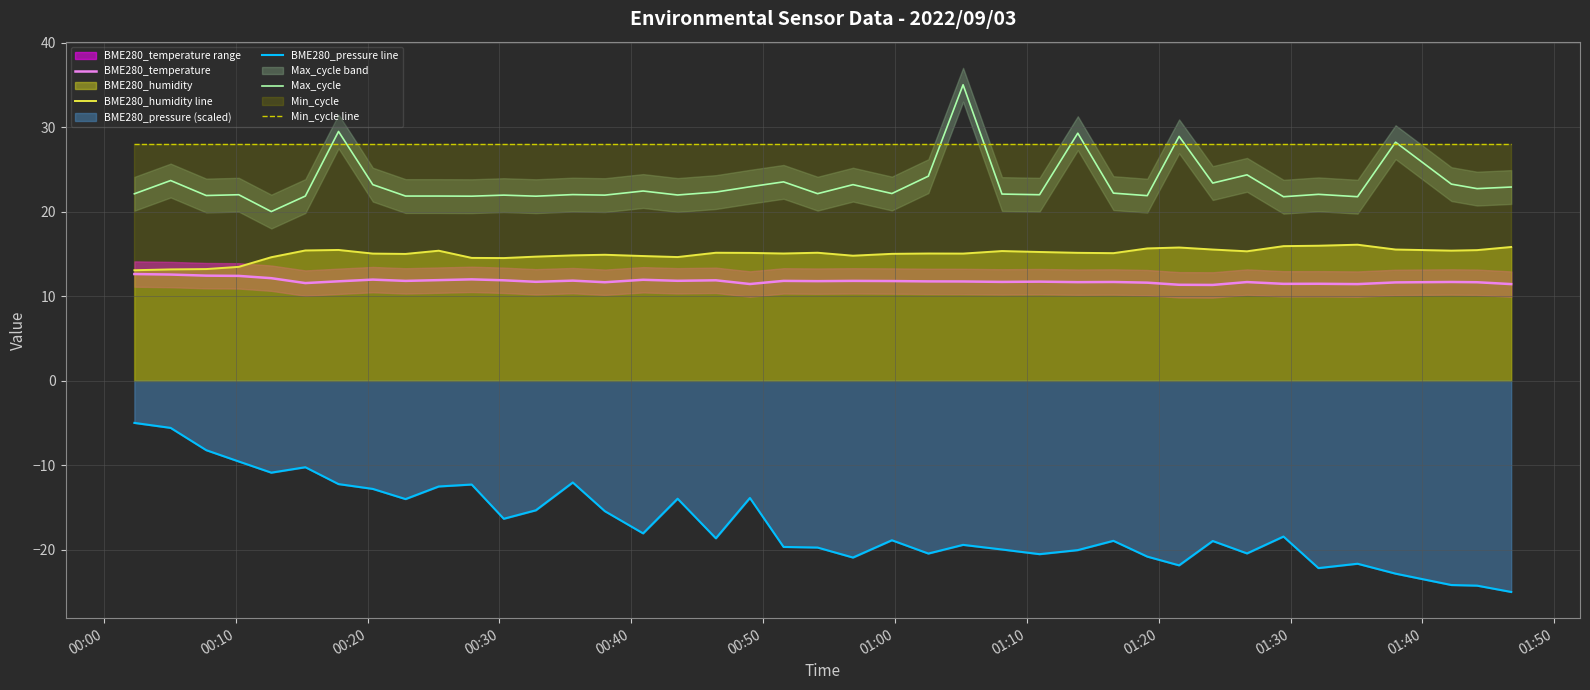

True or false: BME280_humidity line and BME280_pressure line intersect in this chart.

False